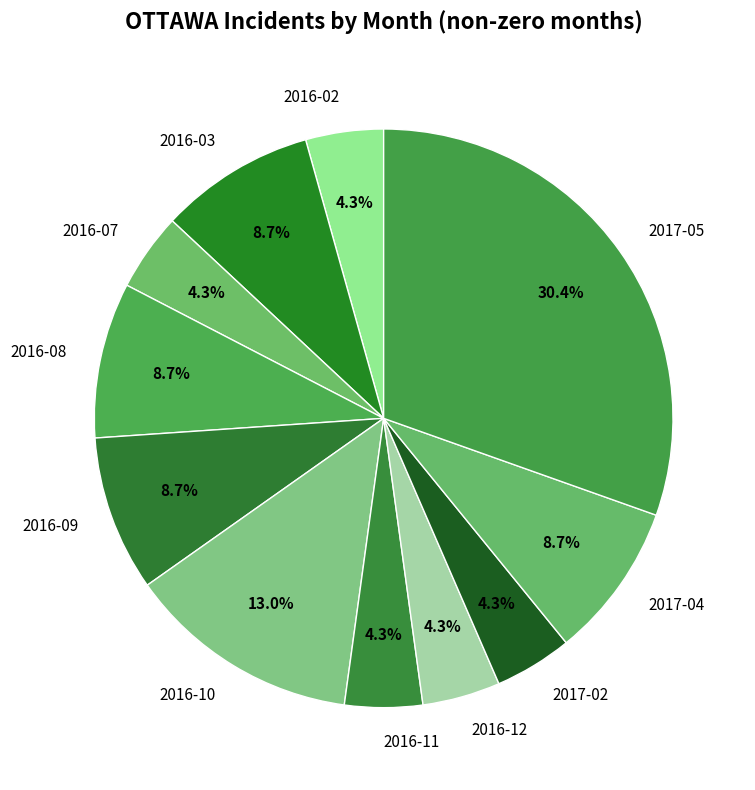

How many slices are in this pie chart?

11